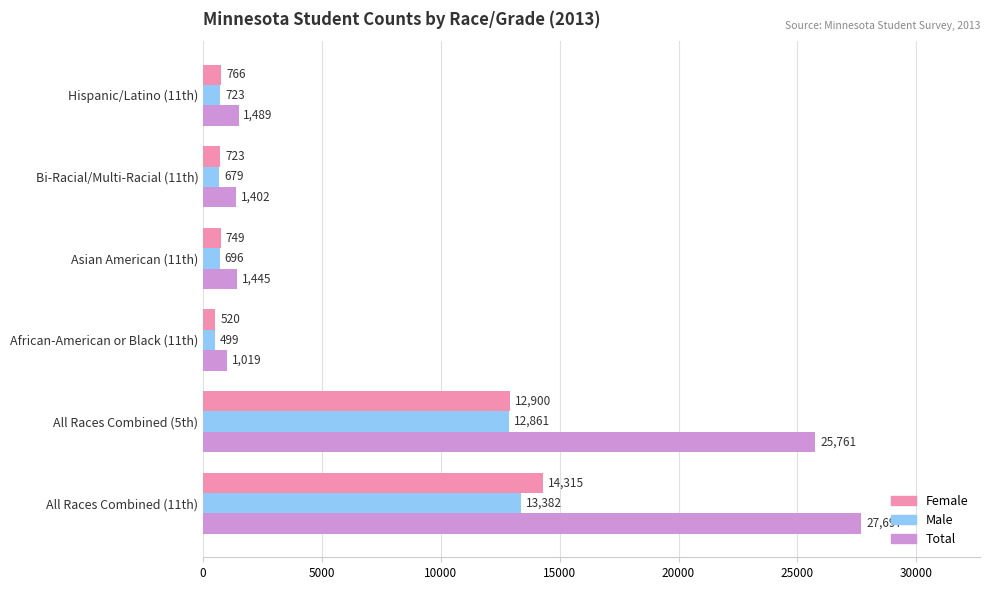

Is the value of Male at Hispanic/Latino (11th) greater than the value of Total at All Races Combined (5th)?

No